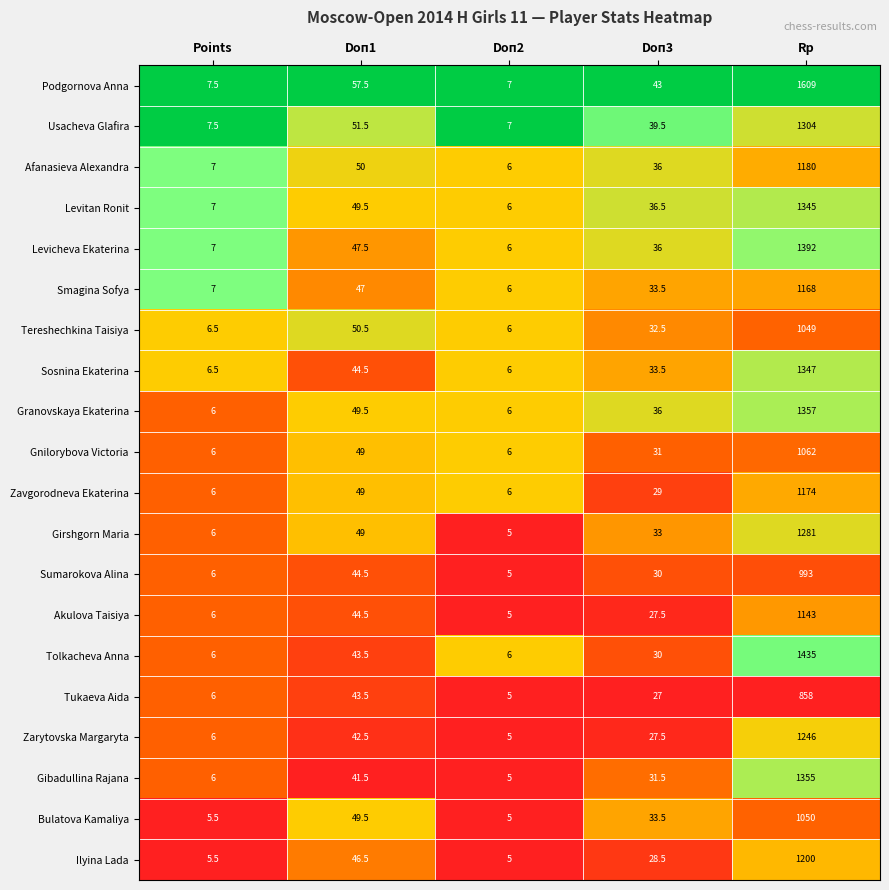

What is the spread (max minus min) of values at Rp?

751.0